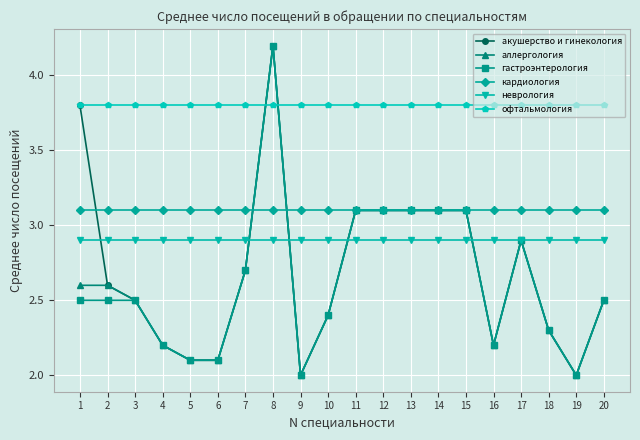

Which category has the highest value in the гастроэнтерология series?

8